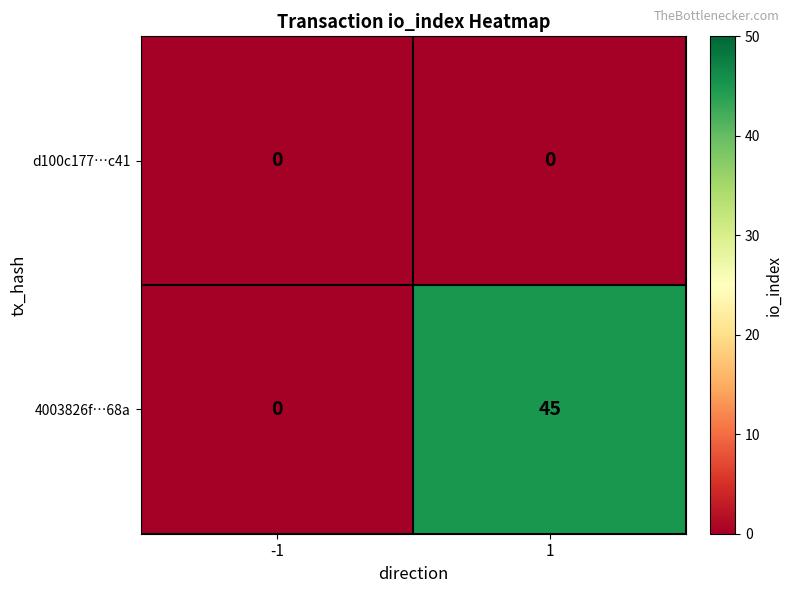

Between -1 and 1, which series saw the biggest shift?

4003826f…68a